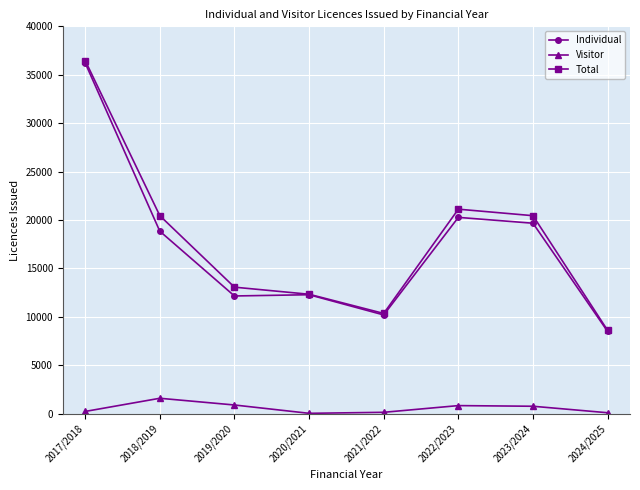

Is this an area chart (filled region under the line)?

No